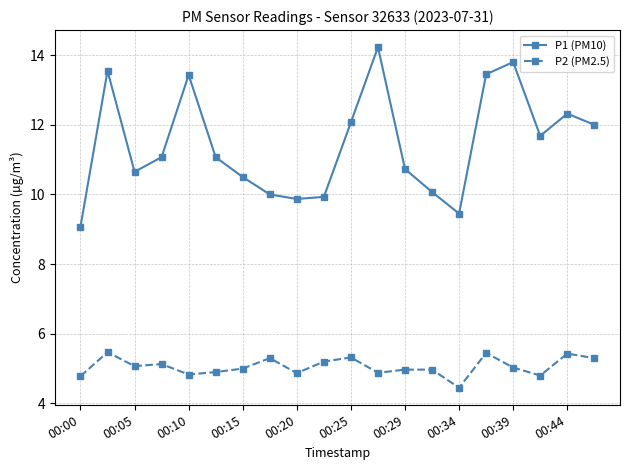

Which series has the largest total across all categories?

P1 (PM10)